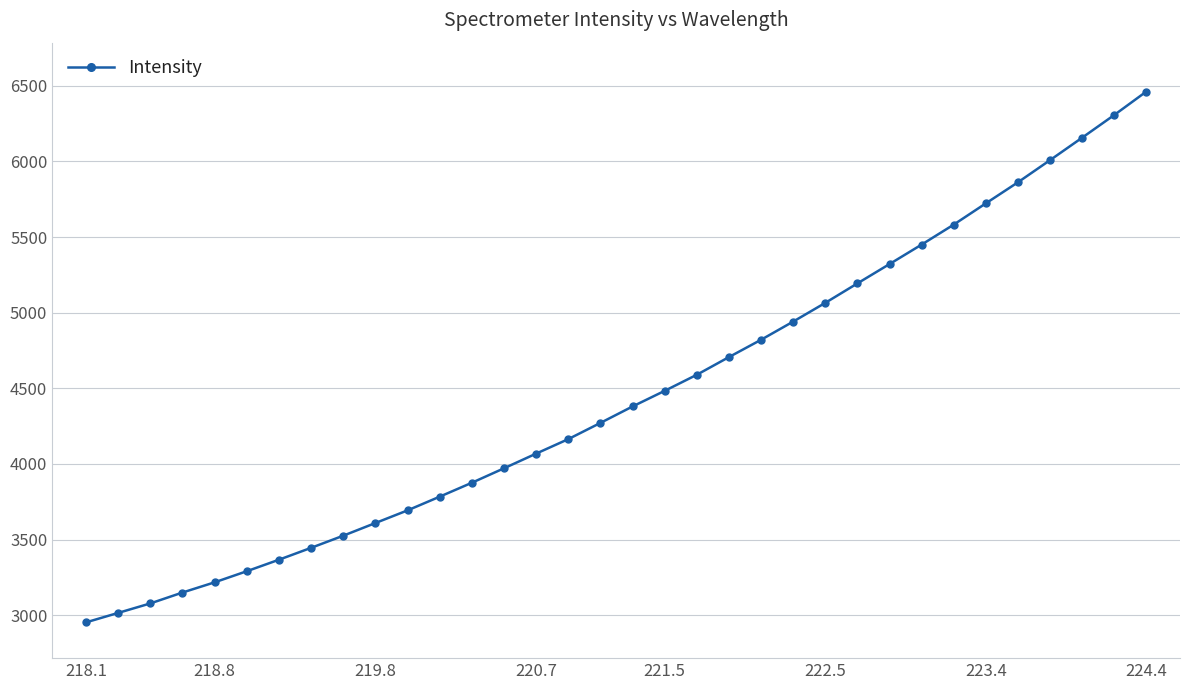

What is the smallest value displayed?

2952.8